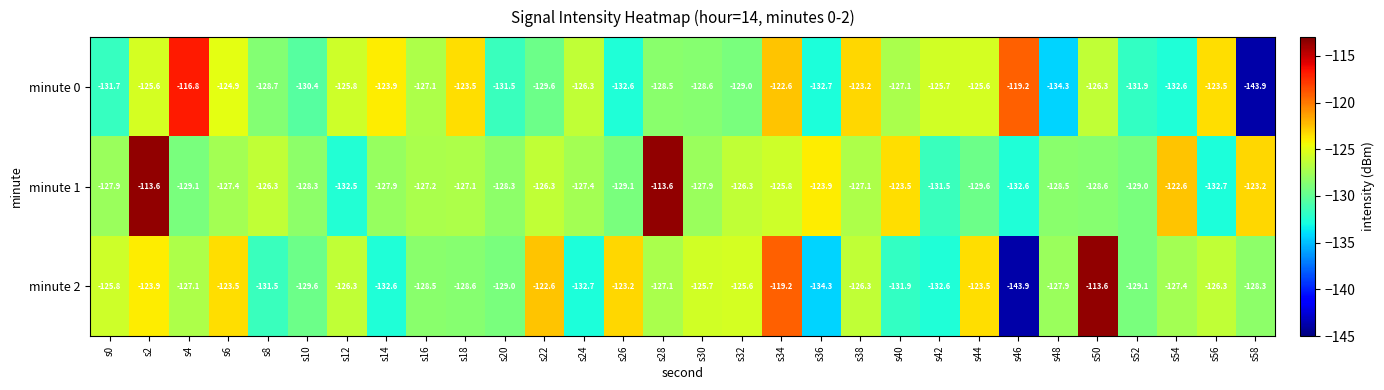

At which category is the sum across all series the highest?

s2